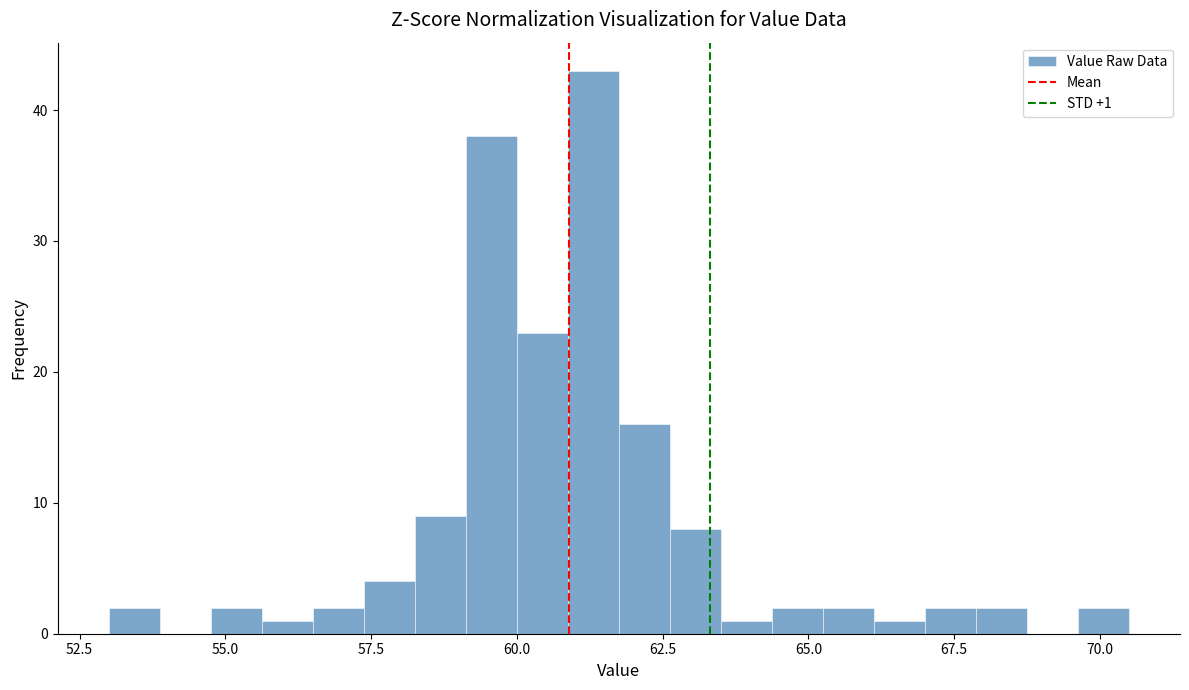

Read against the x-axis, roughly where is the centre of the tallest bar?

61.5